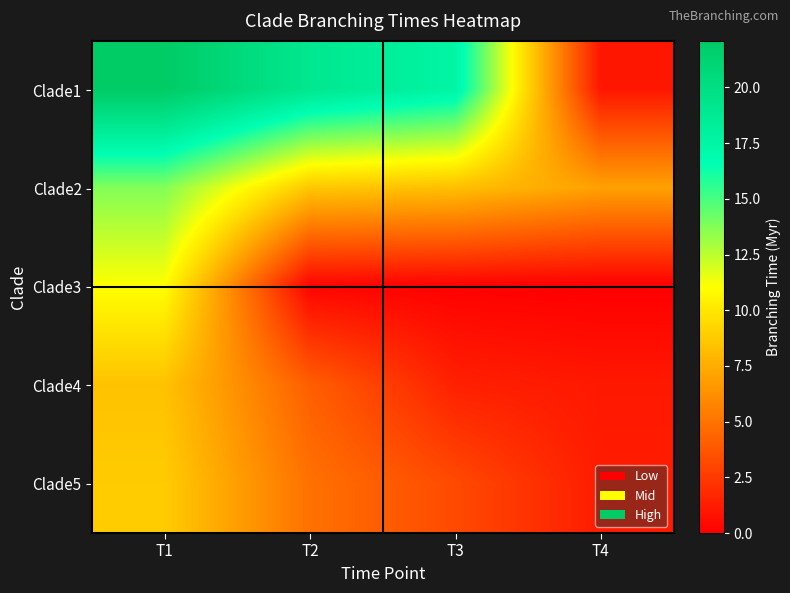

At which category does the chart reach its minimum across all series?

T4